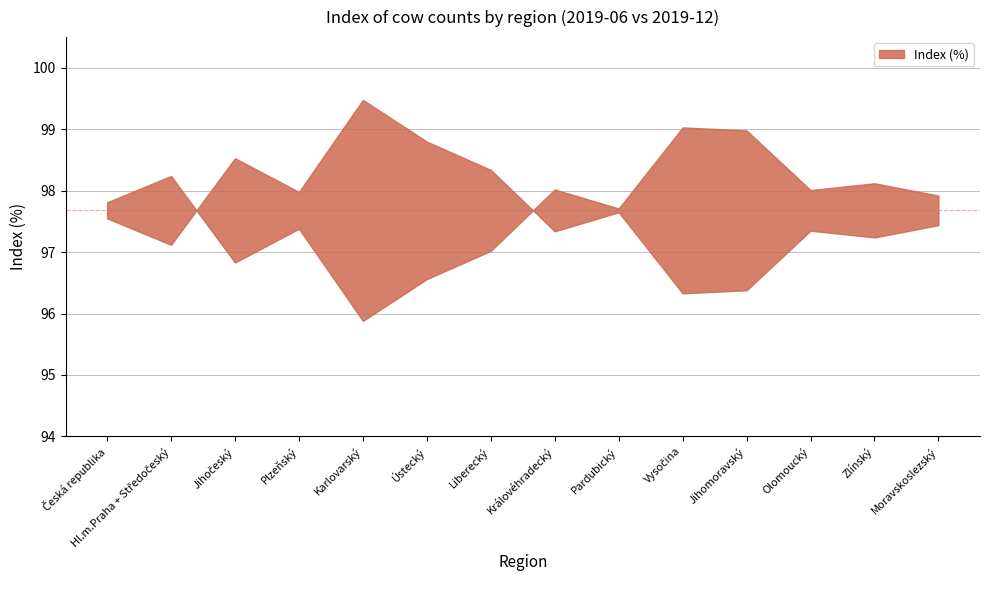

What is the label of the 14th point from the right?

Česká republika